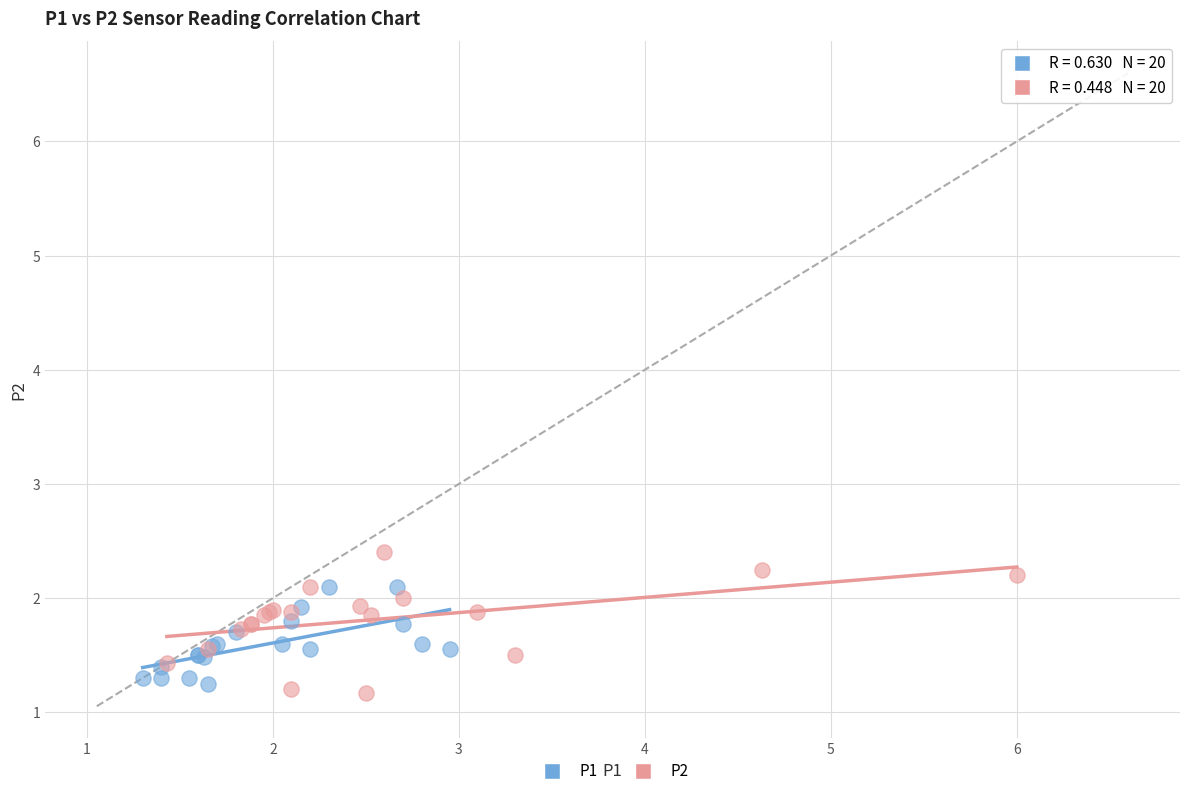

Which series has the widest spread of Y values?

P2